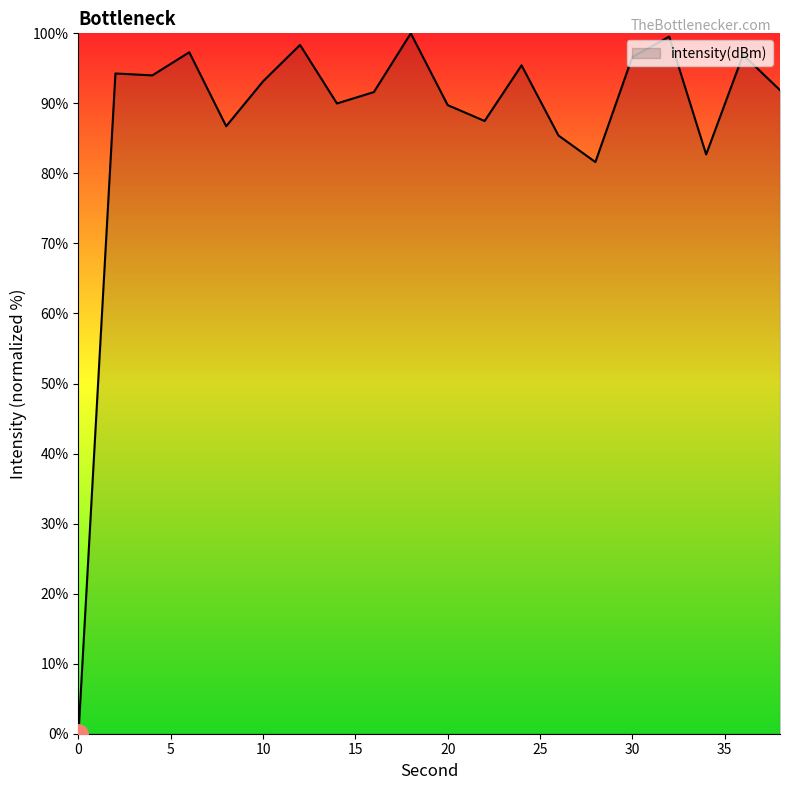

What is the maximum value shown in the chart?

100.0